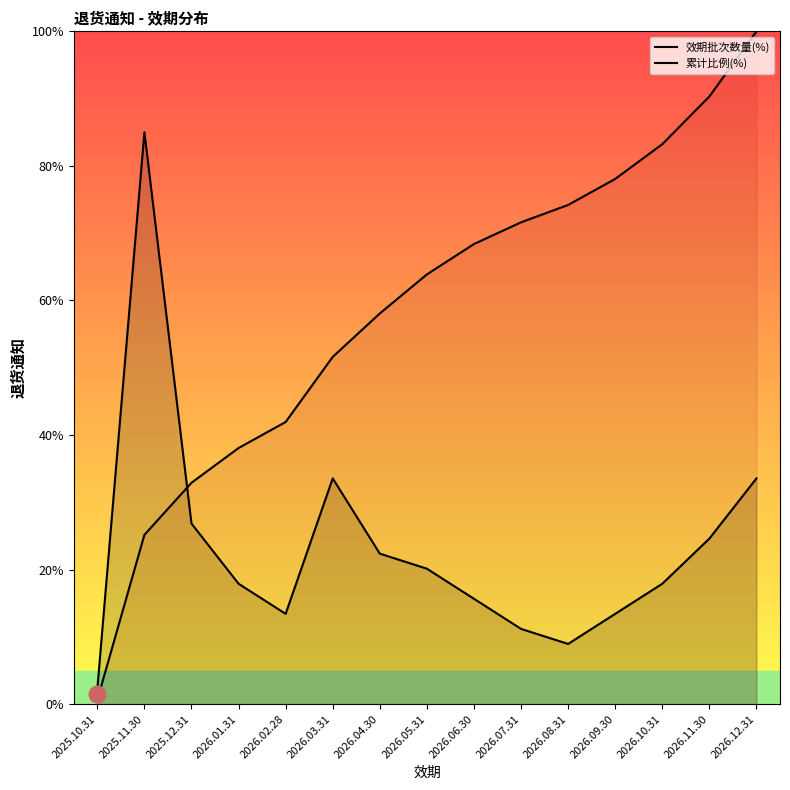

In 效期批次数量(%), how many points are lower than both neighbors (excluding endpoints)?

2